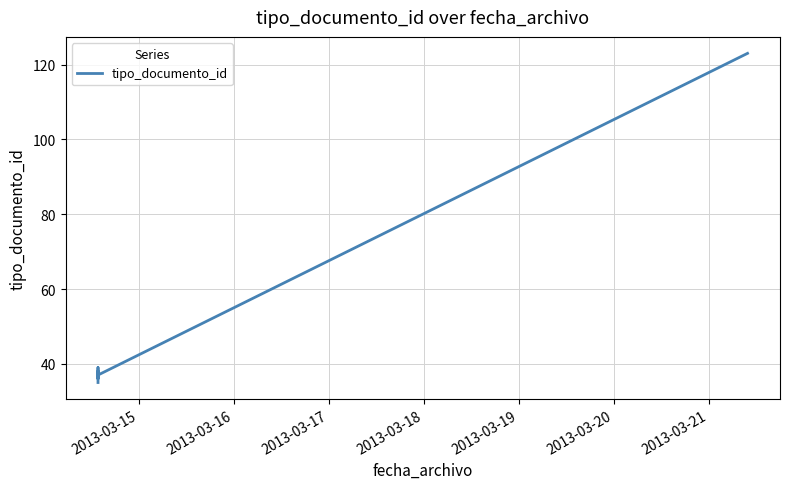

True or false: the data has more than 2 interior local peaks.

False